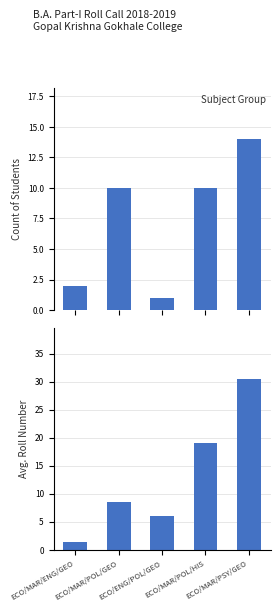

How many values in the Avg. Roll Number series are below 8?

2